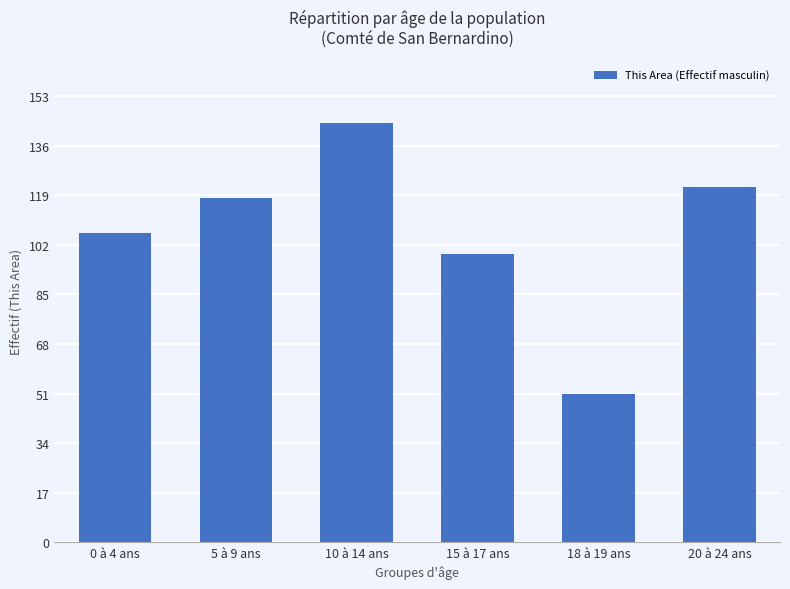

True or false: the data shows 27 at 0 à 4 ans.

False